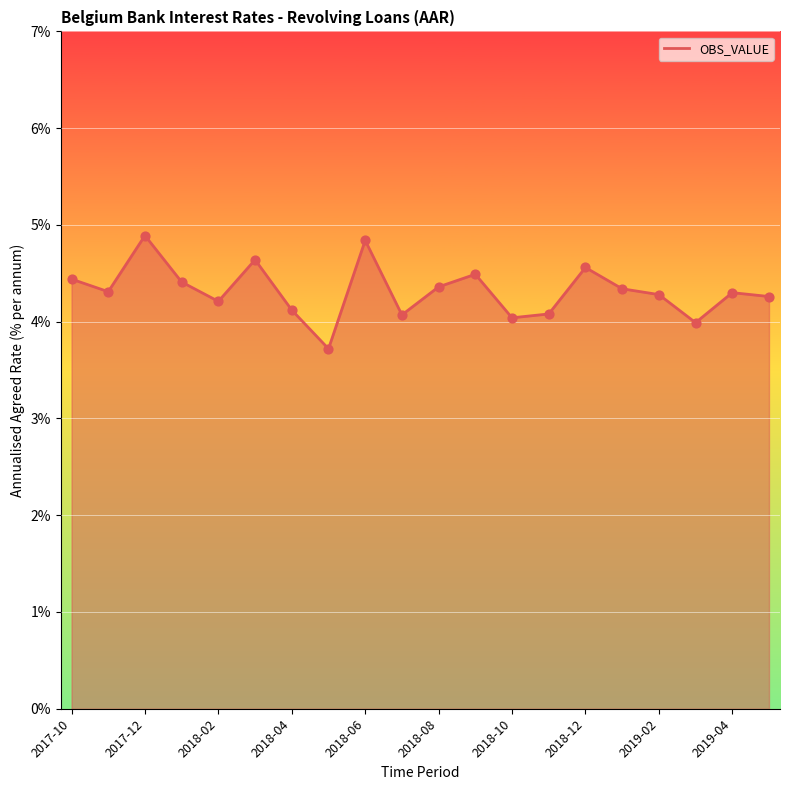

What is the maximum value shown in the chart?

4.9